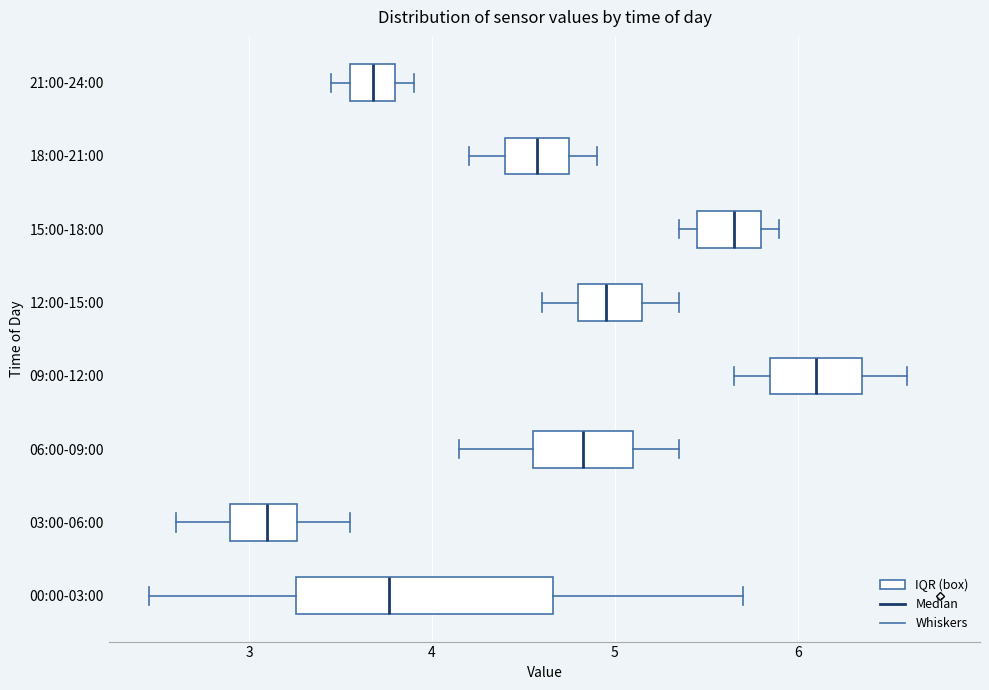

Which box's median line is the furthest to the right?

09:00-12:00